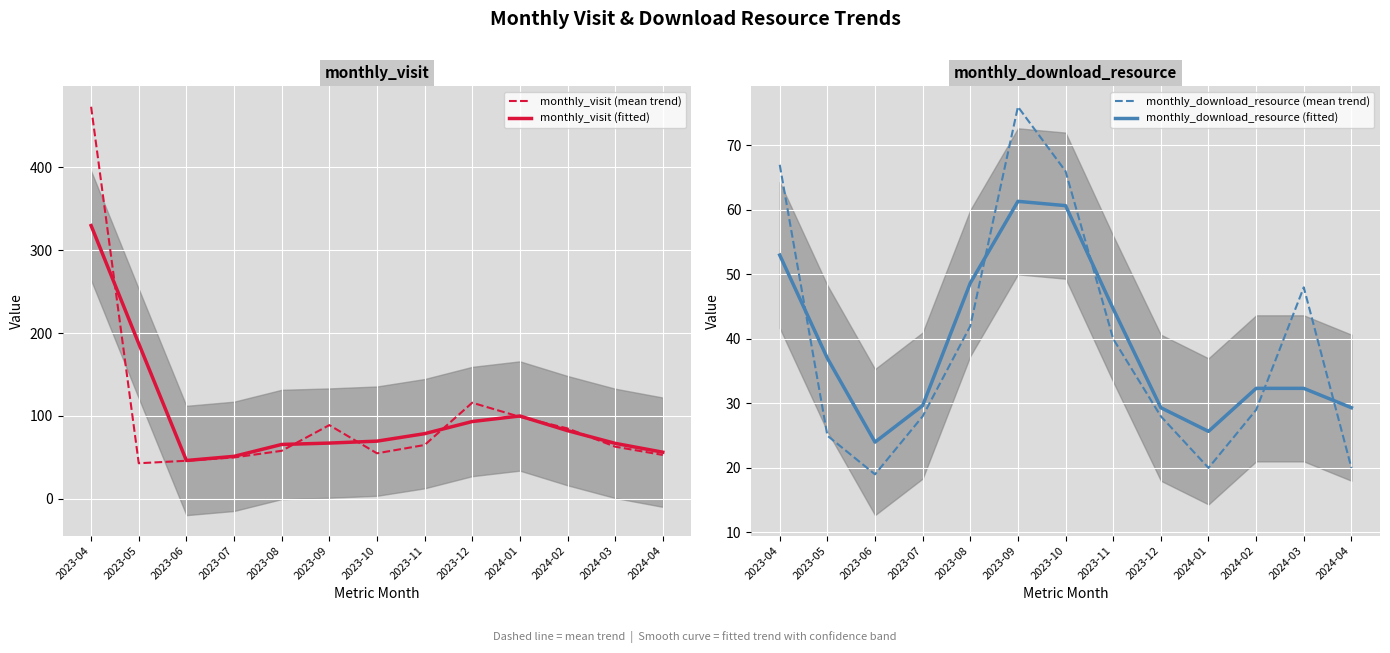

The value of monthly_visit (fitted) at 2023-04 is 196.9. True or false?

False